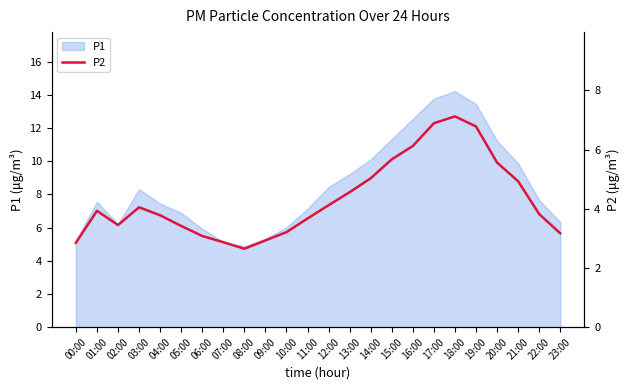

What is the lowest value of the P1 series?

4.9